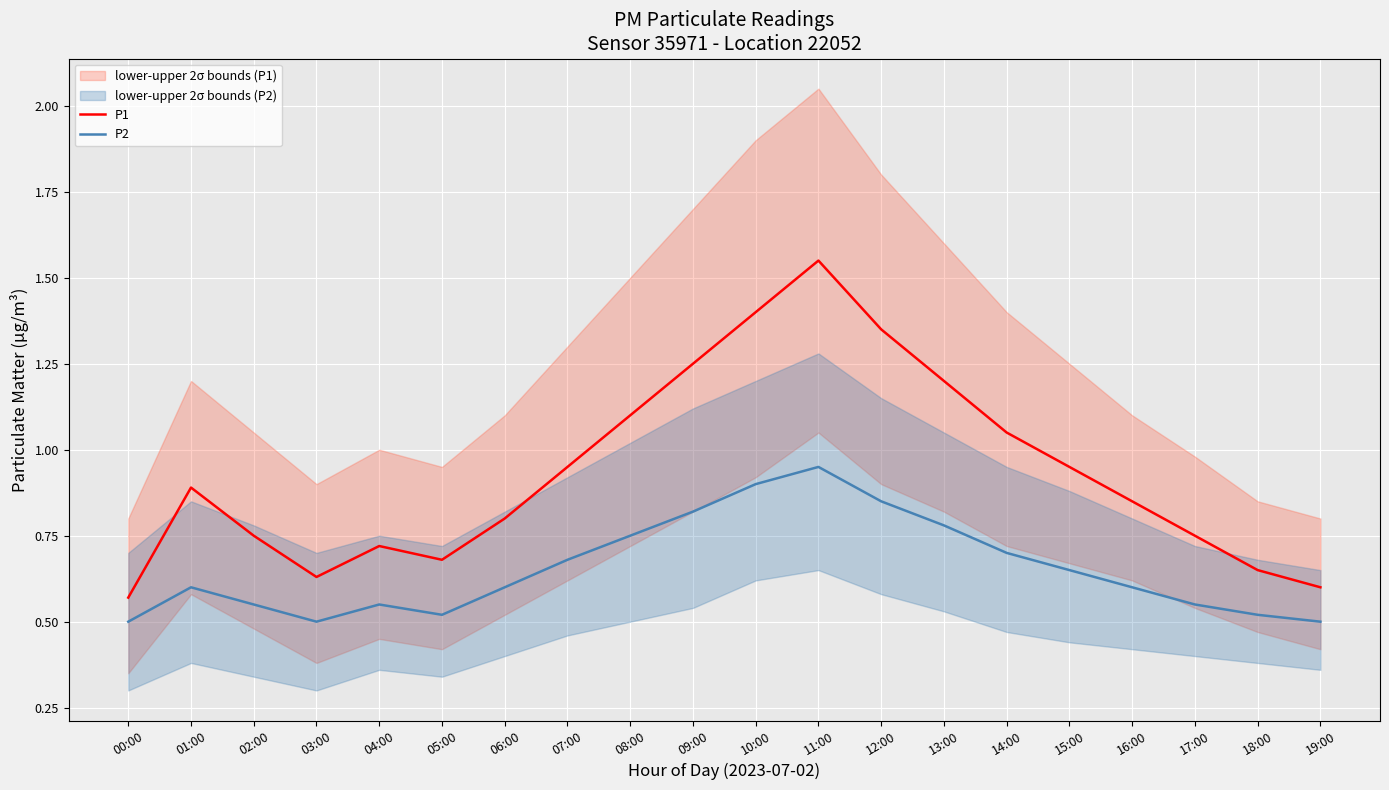

True or false: P1 and P2 intersect in this chart.

False